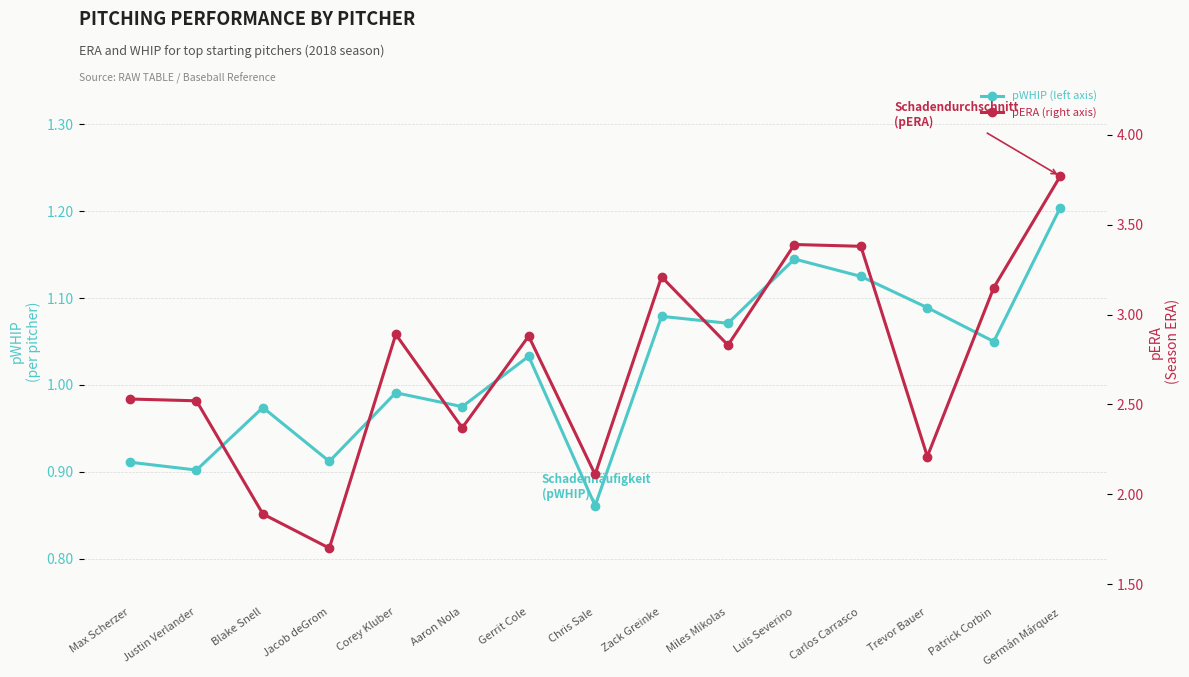

Which has a higher value, Germán Márquez or Trevor Bauer?

Germán Márquez